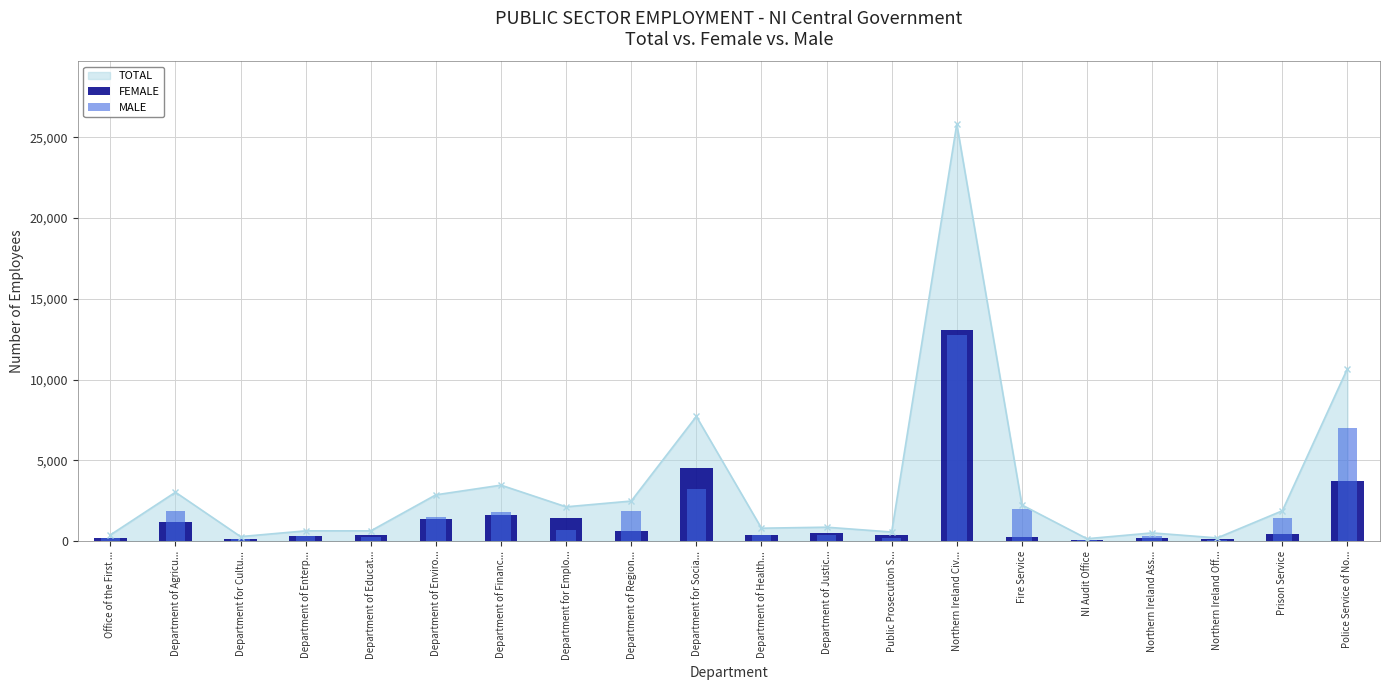

Reading left to right, extract all data points from this chart.

FEMALE: 212	1162	133	329	396	1390	1631	1415	597	4523	401	491	360	13040	230	74	184	103	421	3714
MALE: 169	1864	145	306	238	1475	1832	707	1883	3195	397	370	202	12783	2009	73	323	93	1456	6972